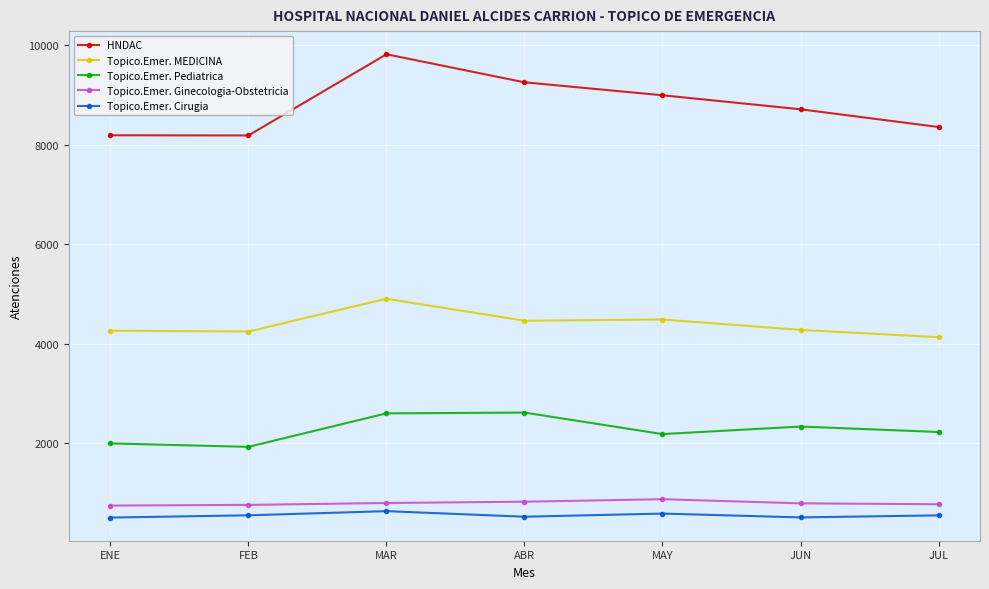

True or false: Topico.Emer. Cirugia and Topico.Emer. MEDICINA cross at least once.

False